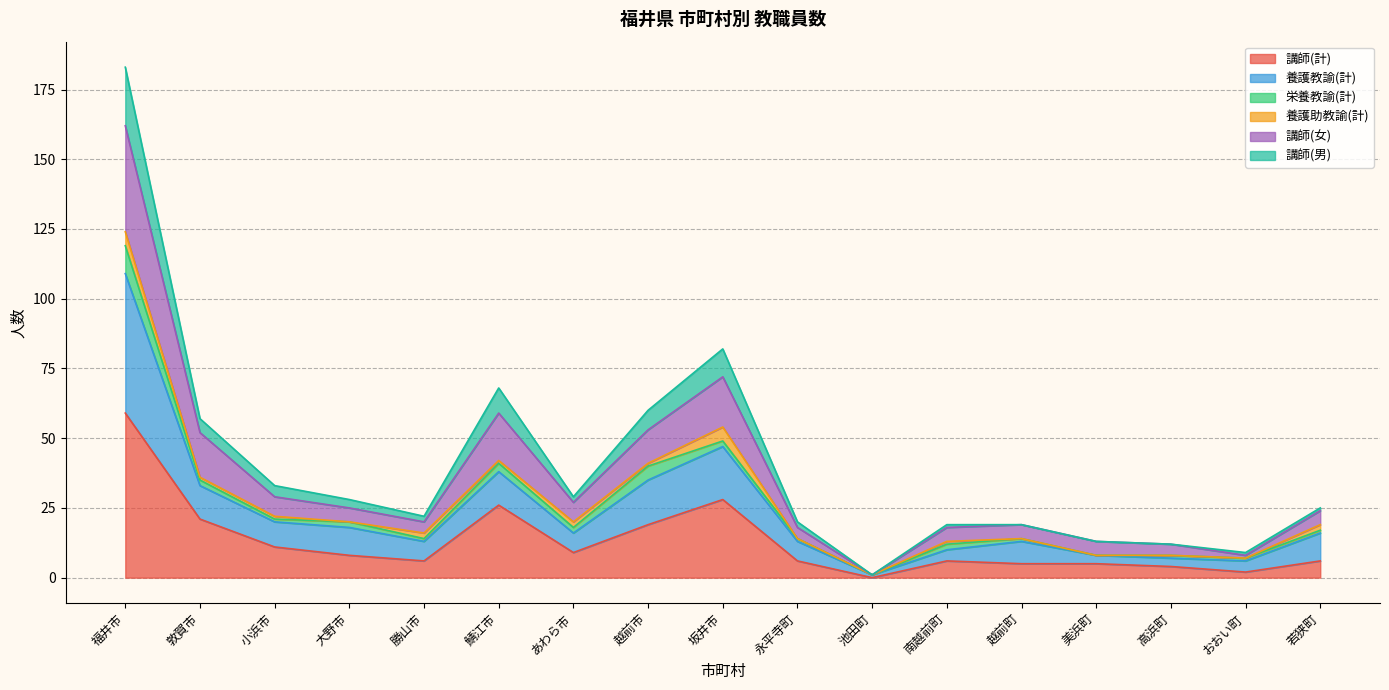

At which category is the sum across all series the highest?

福井市